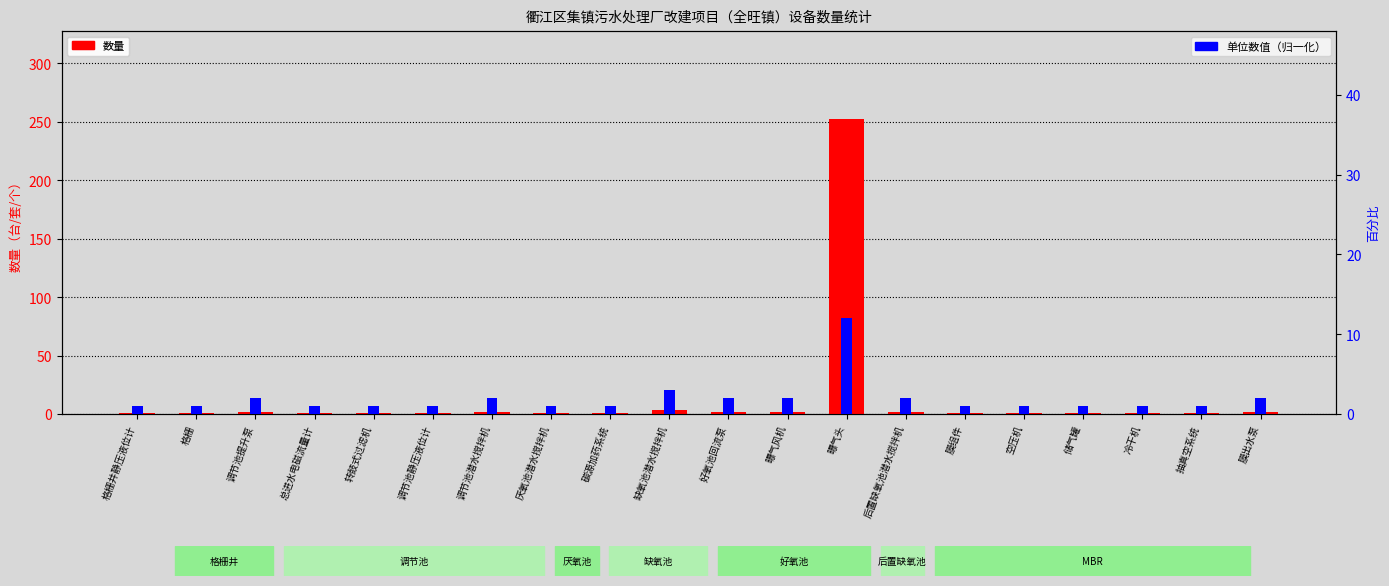

What are all the series names shown in the legend?

数量, 单位数值（归一化）